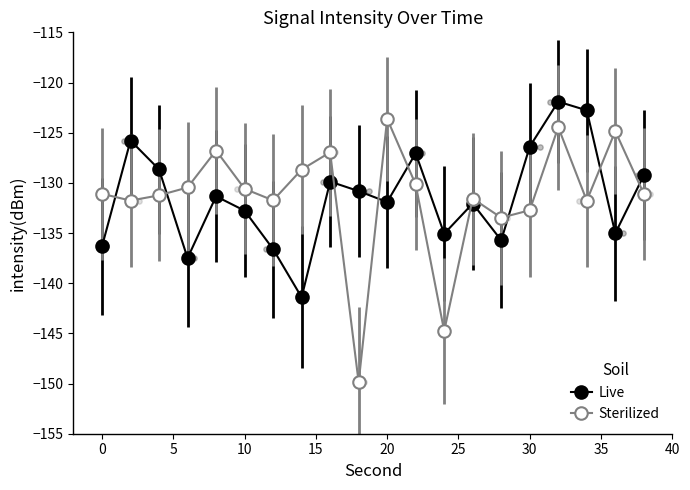

What are all the series names shown in the legend?

Live, Sterilized